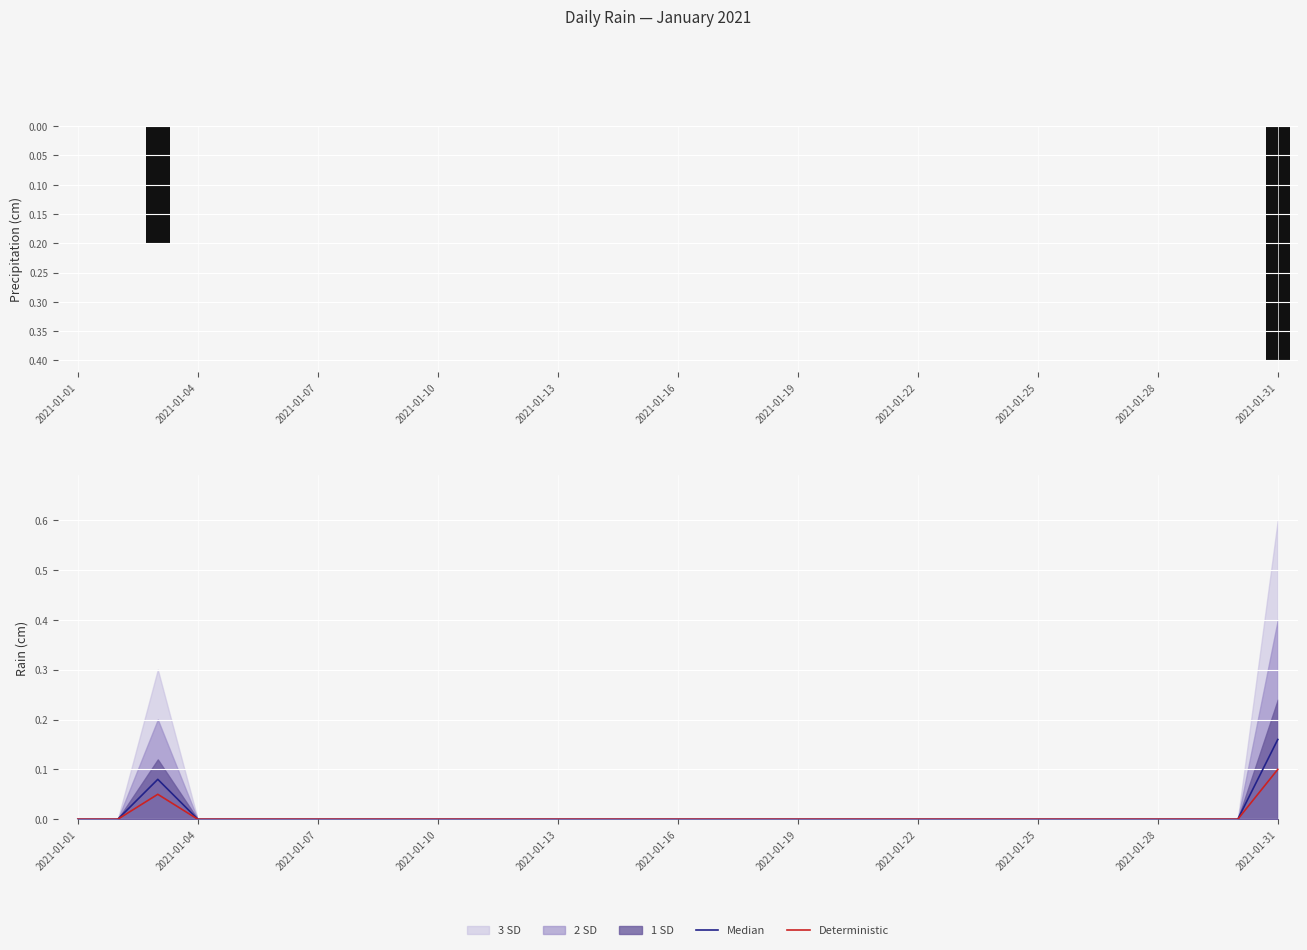

Are the bars horizontal?

No